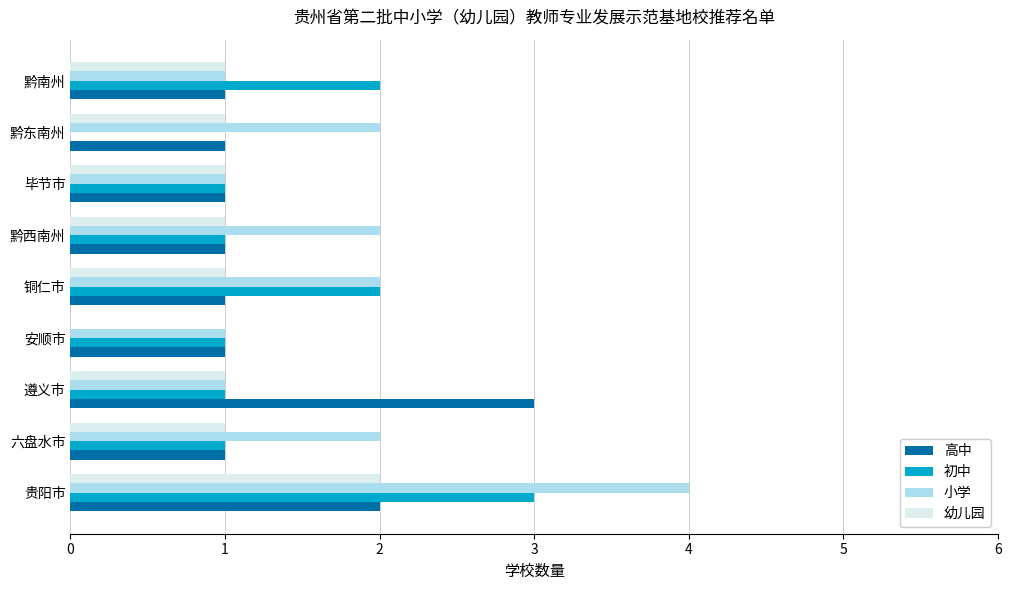

At which category is the sum across all series the highest?

贵阳市